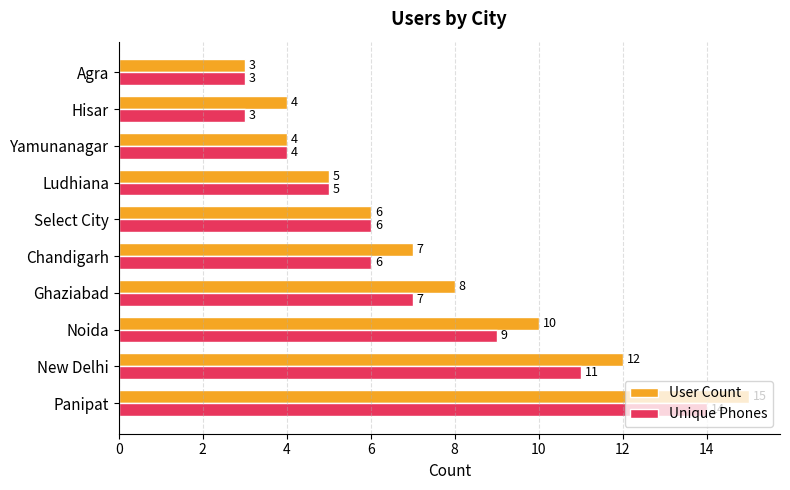

Which series has the widest spread of values?

User Count